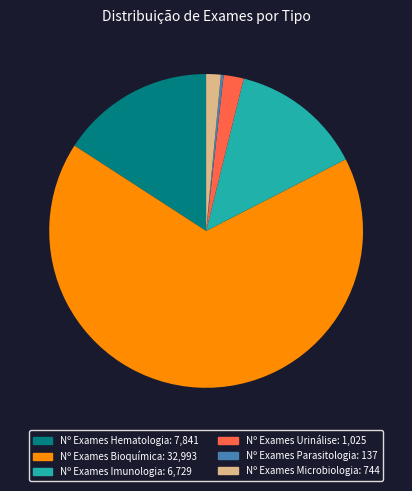

Between Nº Exames Bioquímica and Nº Exames Urinálise, which is larger?

Nº Exames Bioquímica